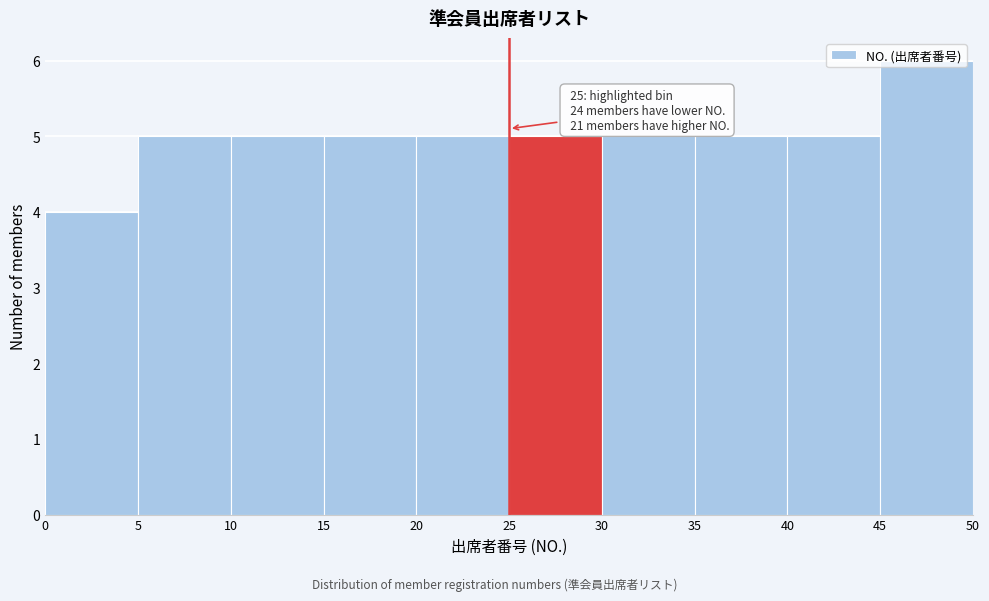

Over which range of the x-axis is the bar tallest?

45 to 50